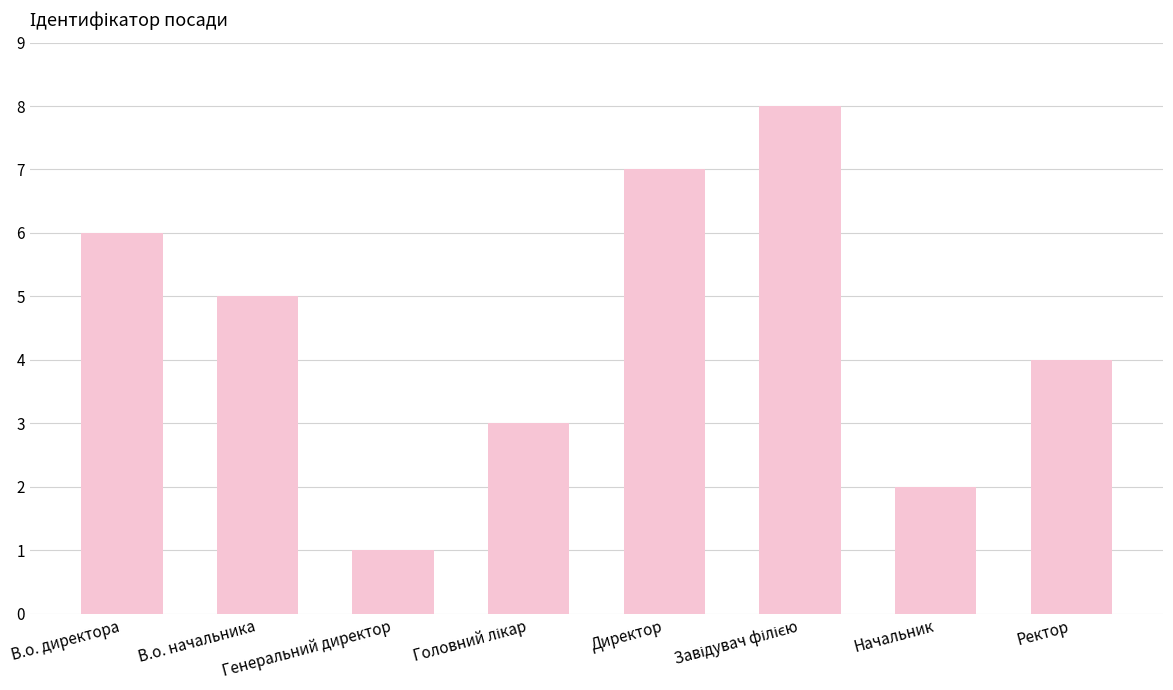

What is the maximum value shown in the chart?

8